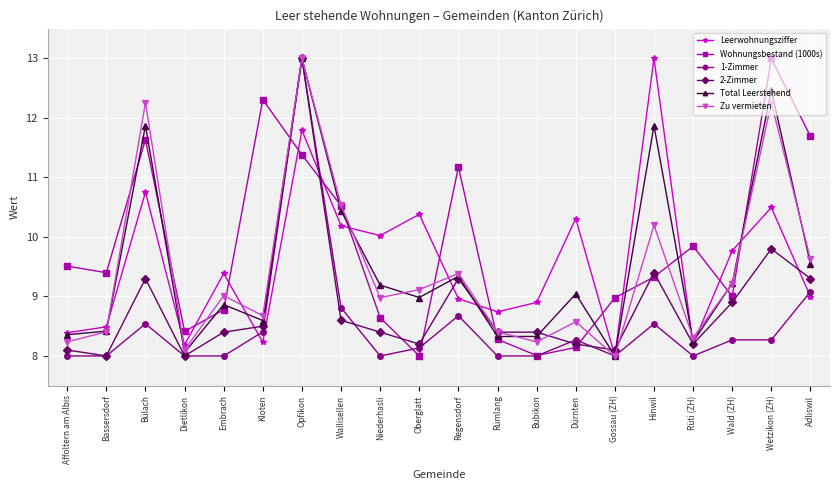

Reading right to left, extract all data points from this chart.

Leerwohnungsziffer: Adliswil=9.0	Wetzikon (ZH)=10.5	Wald (ZH)=9.8	Rüti (ZH)=8.2	Hinwil=13.0	Gossau (ZH)=8.0	Dürnten=10.3	Bubikon=8.9	Rümlang=8.7	Regensdorf=9.0	Oberglatt=10.4	Niederhasli=10.0	Wallisellen=10.2	Opfikon=11.8	Kloten=8.2	Embrach=9.4	Dietlikon=8.2	Bülach=10.8	Bassersdorf=8.5	Affoltern am Albis=8.4
Wohnungsbestand (1000s): Adliswil=11.7	Wetzikon (ZH)=13.0	Wald (ZH)=9.0	Rüti (ZH)=9.8	Hinwil=9.3	Gossau (ZH)=9.0	Dürnten=8.1	Bubikon=8.0	Rümlang=8.3	Regensdorf=11.2	Oberglatt=8.0	Niederhasli=8.6	Wallisellen=10.5	Opfikon=11.4	Kloten=12.3	Embrach=8.8	Dietlikon=8.4	Bülach=11.6	Bassersdorf=9.4	Affoltern am Albis=9.5
1-Zimmer: Adliswil=9.1	Wetzikon (ZH)=8.3	Wald (ZH)=8.3	Rüti (ZH)=8.0	Hinwil=8.5	Gossau (ZH)=8.0	Dürnten=8.3	Bubikon=8.0	Rümlang=8.0	Regensdorf=8.7	Oberglatt=8.1	Niederhasli=8.0	Wallisellen=8.8	Opfikon=13.0	Kloten=8.4	Embrach=8.0	Dietlikon=8.0	Bülach=8.5	Bassersdorf=8.0	Affoltern am Albis=8.0
2-Zimmer: Adliswil=9.3	Wetzikon (ZH)=9.8	Wald (ZH)=8.9	Rüti (ZH)=8.2	Hinwil=9.4	Gossau (ZH)=8.1	Dürnten=8.2	Bubikon=8.4	Rümlang=8.4	Regensdorf=9.3	Oberglatt=8.2	Niederhasli=8.4	Wallisellen=8.6	Opfikon=13.0	Kloten=8.5	Embrach=8.4	Dietlikon=8.0	Bülach=9.3	Bassersdorf=8.0	Affoltern am Albis=8.1
Total Leerstehend: Adliswil=9.5	Wetzikon (ZH)=12.5	Wald (ZH)=9.2	Rüti (ZH)=8.2	Hinwil=11.9	Gossau (ZH)=8.0	Dürnten=9.0	Bubikon=8.3	Rümlang=8.3	Regensdorf=9.3	Oberglatt=9.0	Niederhasli=9.2	Wallisellen=10.4	Opfikon=13.0	Kloten=8.6	Embrach=8.9	Dietlikon=8.1	Bülach=11.9	Bassersdorf=8.4	Affoltern am Albis=8.4
Zu vermieten: Adliswil=9.6	Wetzikon (ZH)=12.3	Wald (ZH)=9.2	Rüti (ZH)=8.3	Hinwil=10.2	Gossau (ZH)=8.0	Dürnten=8.6	Bubikon=8.2	Rümlang=8.4	Regensdorf=9.4	Oberglatt=9.1	Niederhasli=9.0	Wallisellen=10.5	Opfikon=13.0	Kloten=8.7	Embrach=9.0	Dietlikon=8.1	Bülach=12.3	Bassersdorf=8.4	Affoltern am Albis=8.2